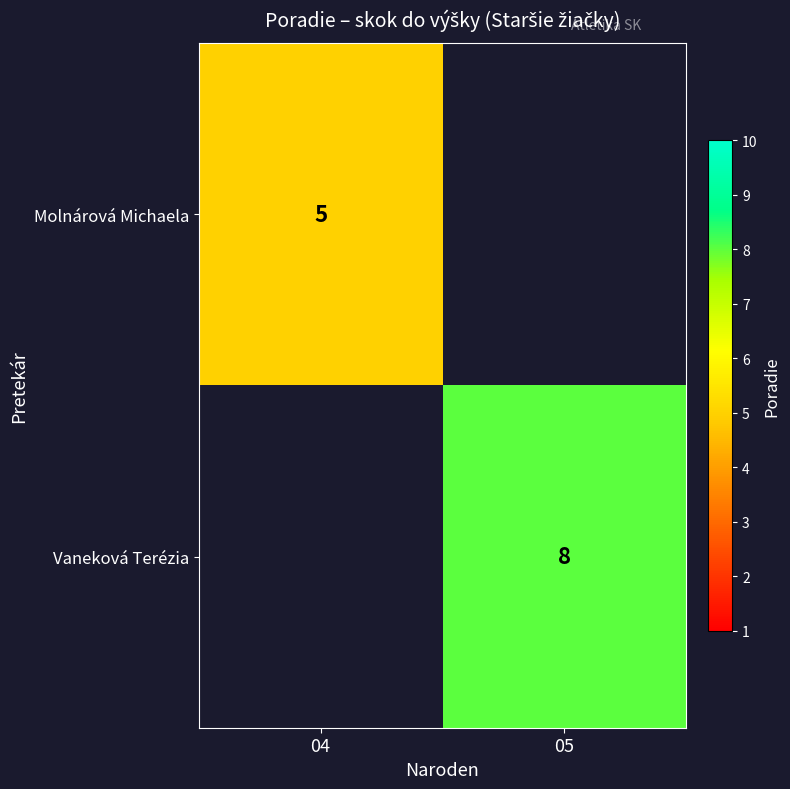

Which has a higher value, 04 or 05?

05